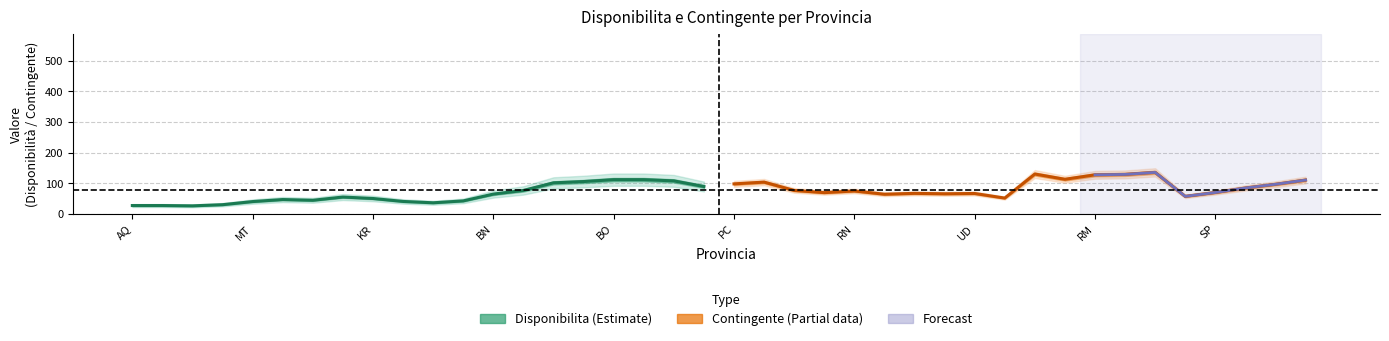

Is it true that Disponibilita (Estimate) equals 111.6 at 17?

True